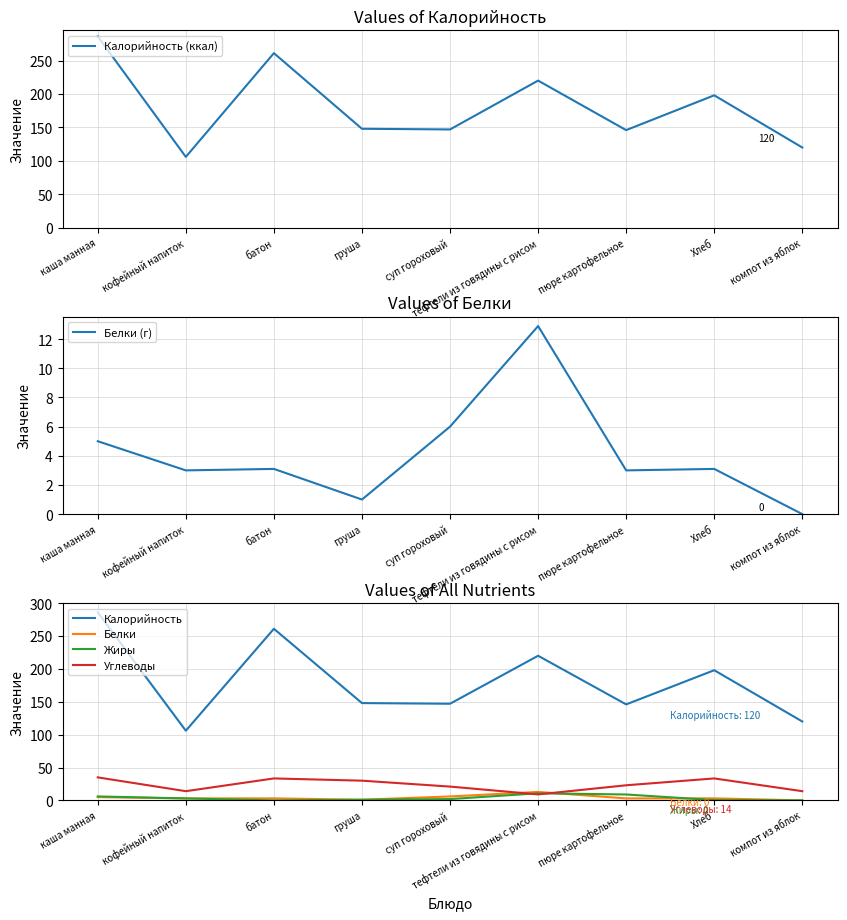

Reading left to right, extract all data points from this chart.

Калорийность (ккал): каша манная=286.0	кофейный напиток=106.0	батон=261.0	груша=148.0	суп гороховый=147.0	тефтели из говядины с рисом=220.0	пюре картофельное=146.0	Хлеб=198.0	компот из яблок=120.0
Белки (г): каша манная=5.0	кофейный напиток=3.0	батон=3.1	груша=1.0	суп гороховый=6.0	тефтели из говядины с рисом=12.9	пюре картофельное=3.0	Хлеб=3.1	компот из яблок=0.0
Калорийность: каша манная=286.0	кофейный напиток=106.0	батон=261.0	груша=148.0	суп гороховый=147.0	тефтели из говядины с рисом=220.0	пюре картофельное=146.0	Хлеб=198.0	компот из яблок=120.0
Белки: каша манная=5.0	кофейный напиток=3.0	батон=3.1	груша=1.0	суп гороховый=6.0	тефтели из говядины с рисом=12.9	пюре картофельное=3.0	Хлеб=3.1	компот из яблок=0.0
Жиры: каша манная=6.0	кофейный напиток=3.0	батон=0.0	груша=1.0	суп гороховый=2.0	тефтели из говядины с рисом=10.8	пюре картофельное=9.0	Хлеб=0.4	компот из яблок=0.0
Углеводы: каша манная=35.0	кофейный напиток=14.0	батон=33.4	груша=30.0	суп гороховый=21.0	тефтели из говядины с рисом=9.1	пюре картофельное=23.0	Хлеб=33.4	компот из яблок=14.0